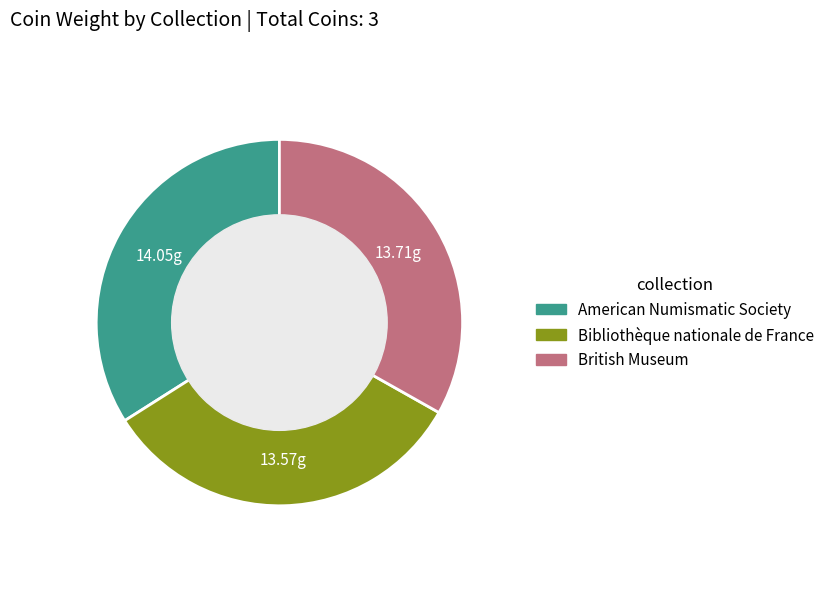

How many segments does this pie chart have?

3